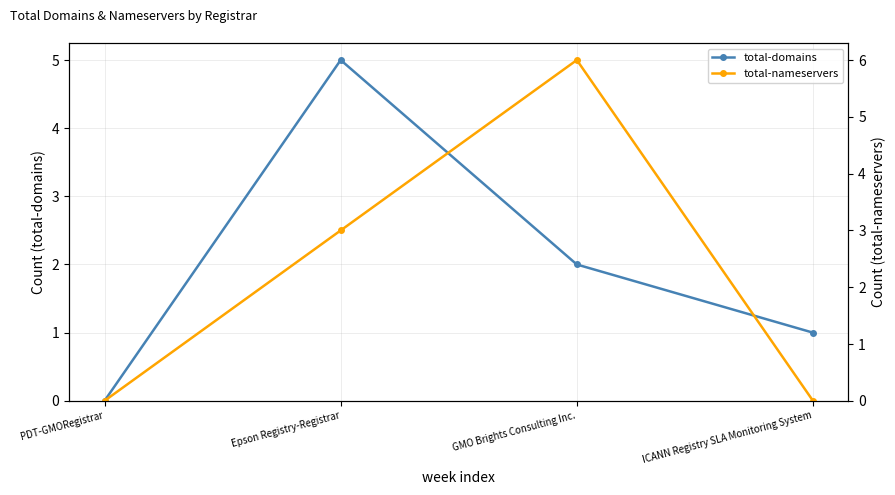

Is this an area chart (filled region under the line)?

No